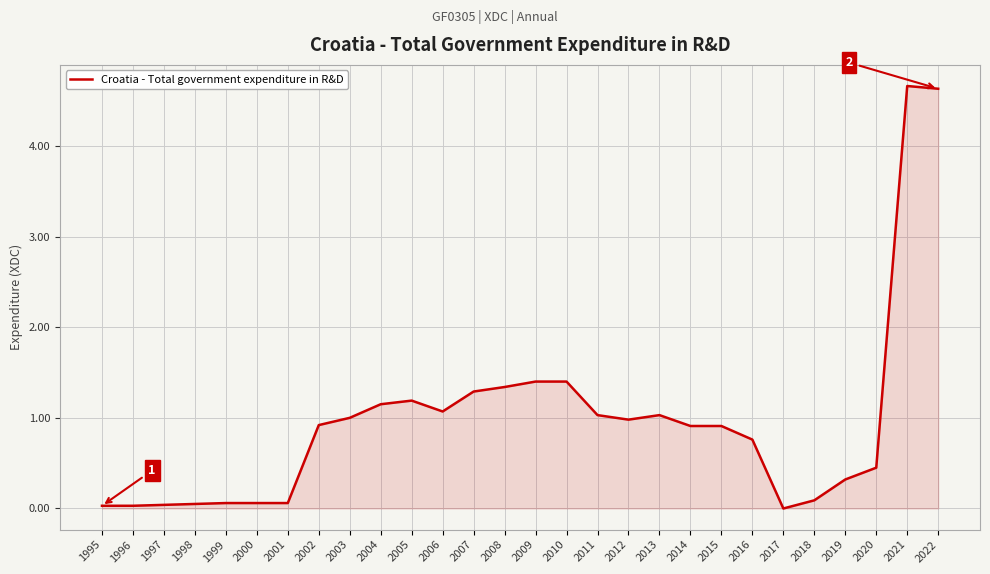

What is the difference between the maximum and minimum values?

4.7